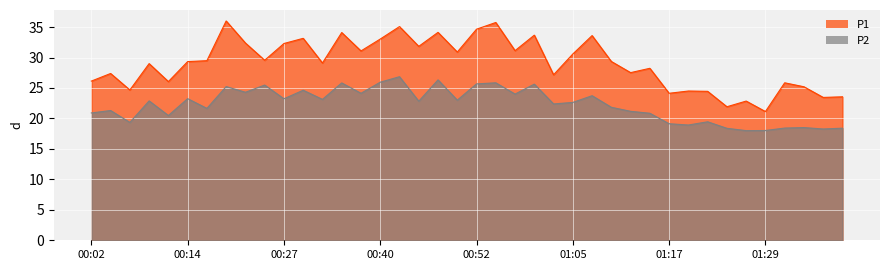

What is the spread (max minus min) of values at 01:39?

5.2